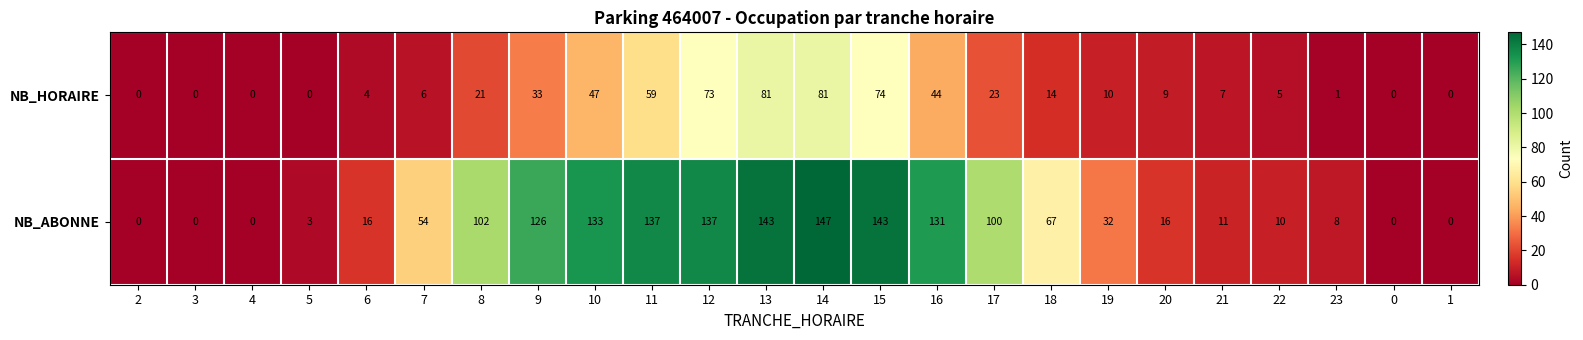

How many data points does each series have?

24